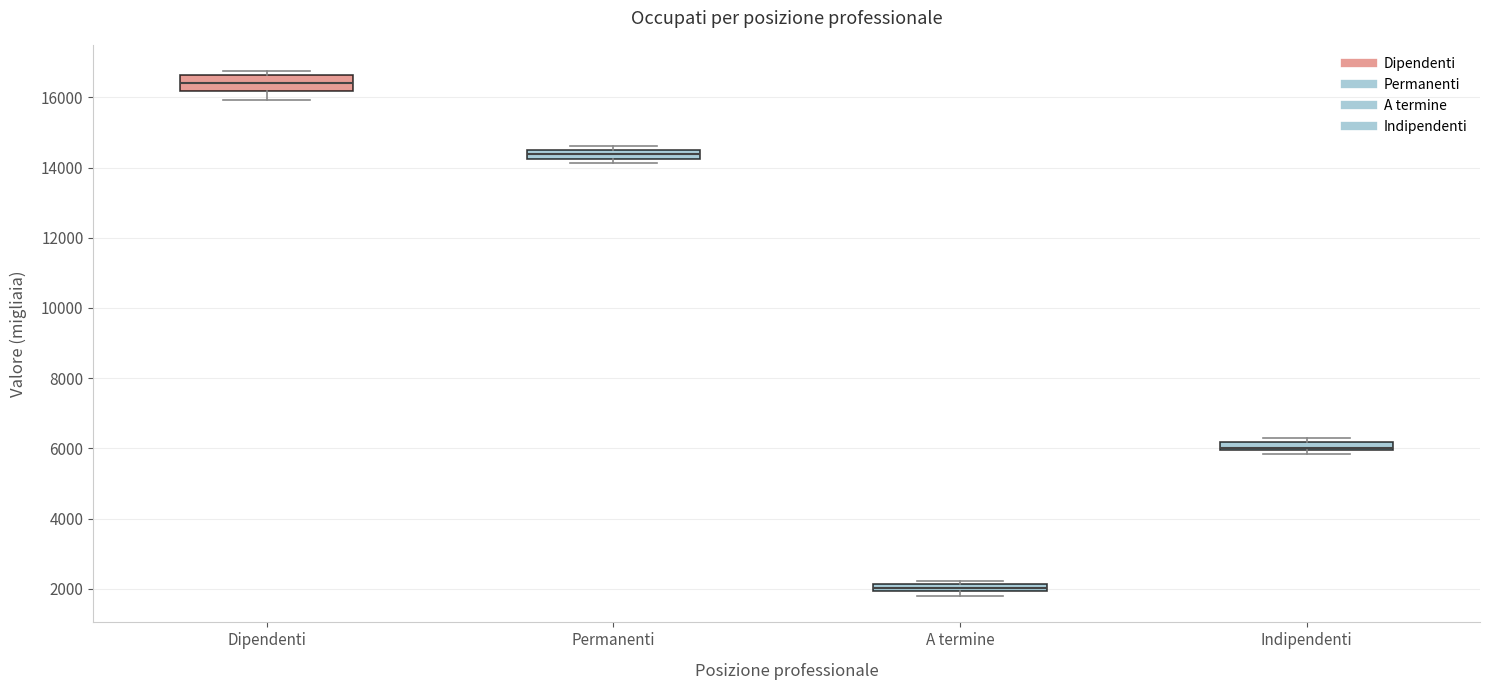

Where is the lower edge of the box for Dipendenti on the y-axis? The values are not printed on the chart, so give them approximately, as read against the axis.

16200